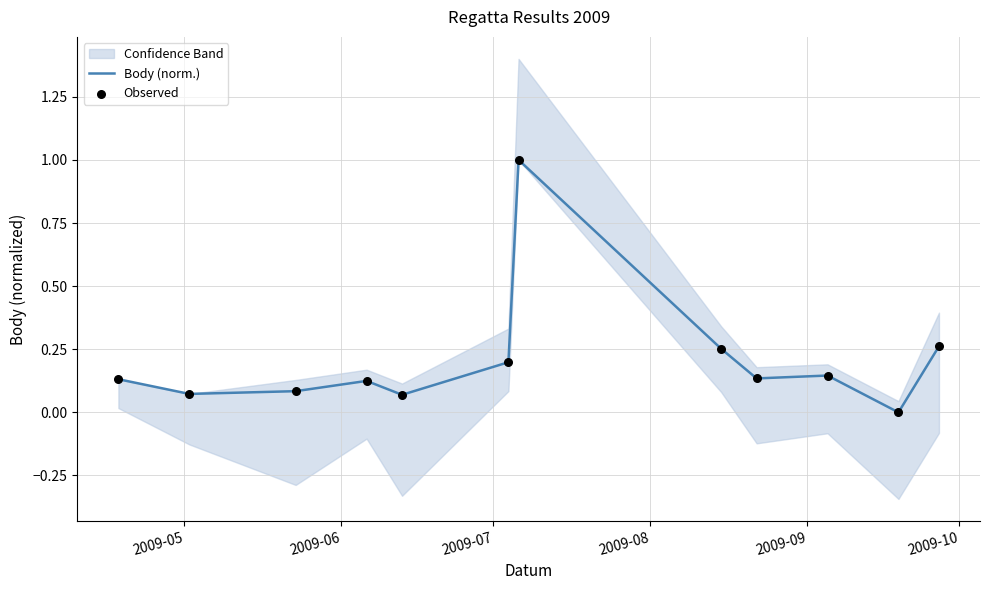

Which series has the largest total across all categories?

Body (norm.)